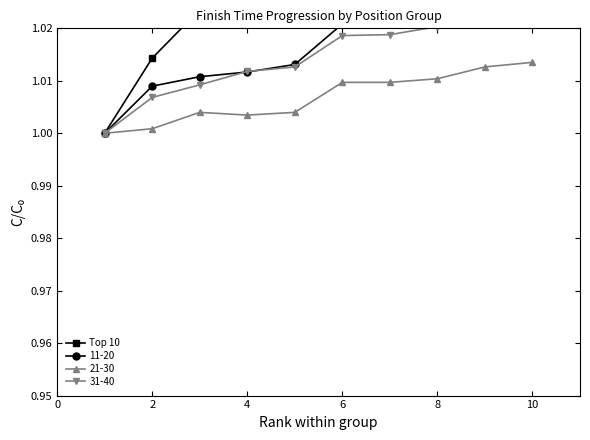

The 21-30 series shows 1.7 at 8. True or false?

False